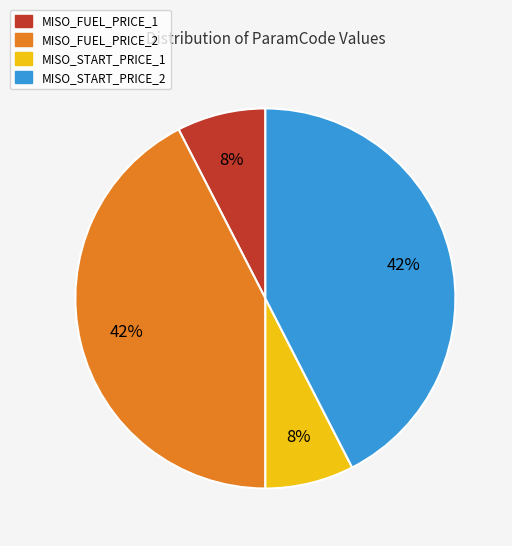

To the nearest percent, what percentage of the pie is MISO_START_PRICE_2?

42%